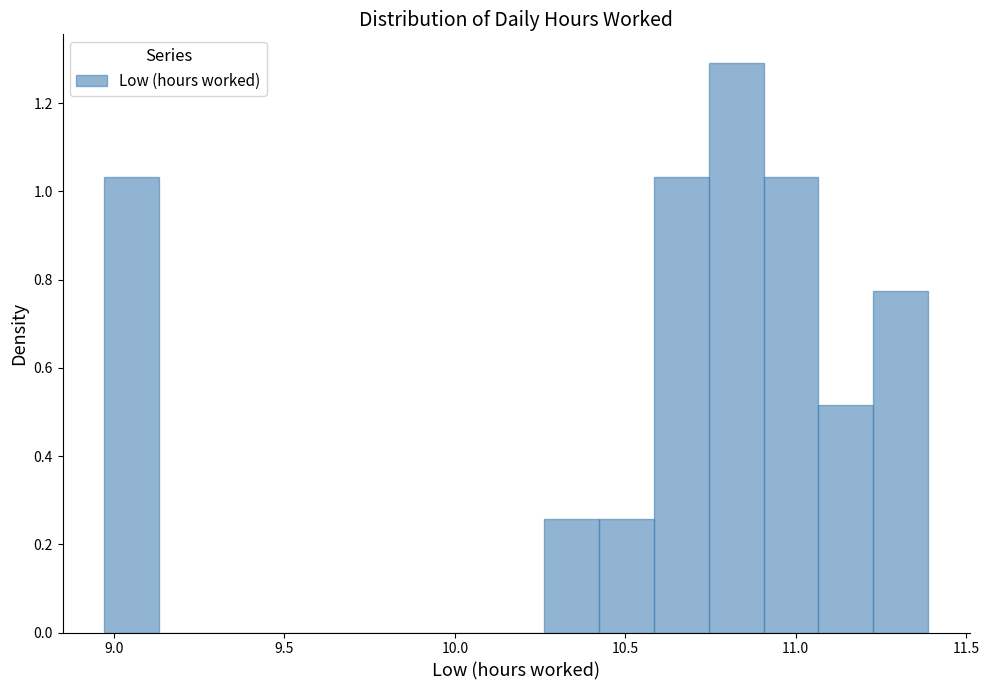

Around what value on the x-axis is the tallest bar? Give the approximate position of its centre, as read against the axis.

10.85